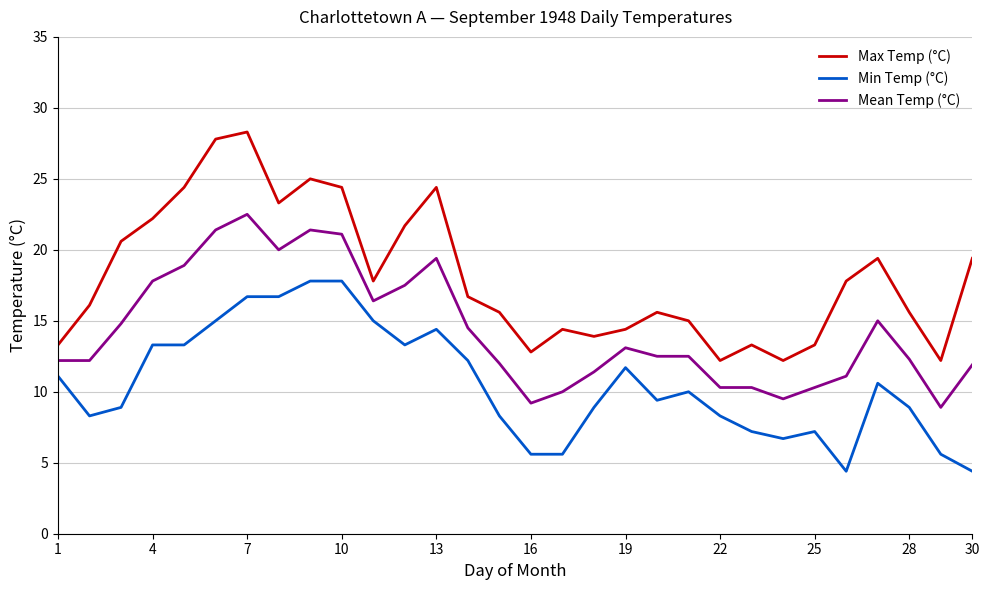

What is the highest value of the Max Temp (°C) series?

28.3